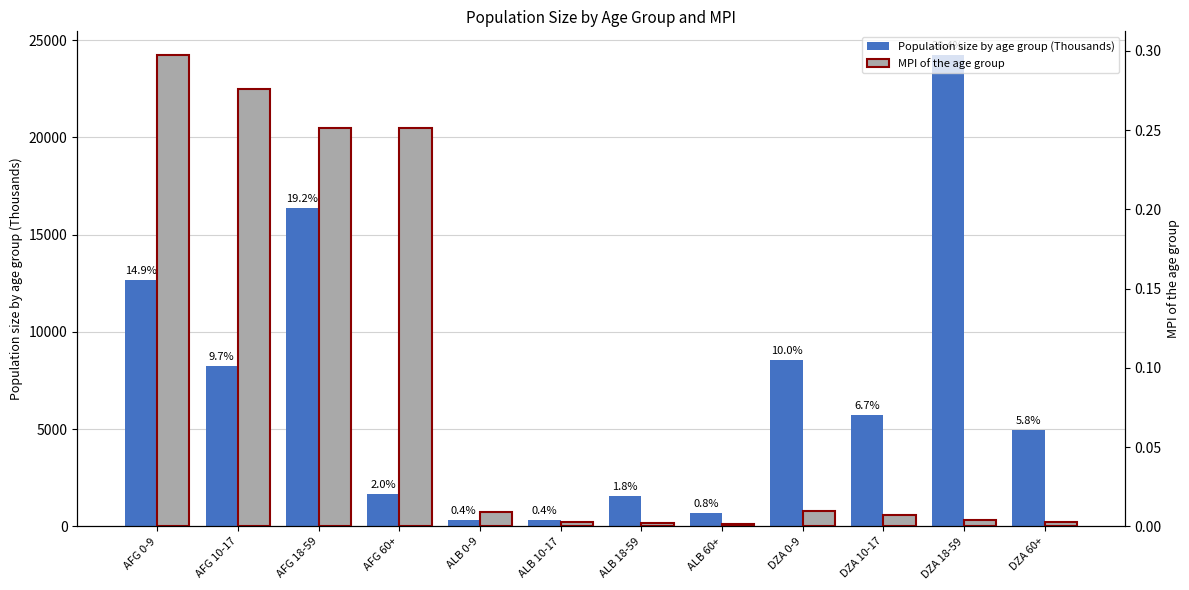

Reading left to right, what are all the values shown in this chart?

Population size by age group (Thousands): AFG 0-9=12672.2	AFG 10-17=8259.3	AFG 18-59=16373.0	AFG 60+=1667.7	ALB 0-9=306.1	ALB 10-17=309.3	ALB 18-59=1563.0	ALB 60+=688.4	DZA 0-9=8532.1	DZA 10-17=5733.6	DZA 18-59=24243.5	DZA 60+=4942.5
MPI of the age group: AFG 0-9=0.3	AFG 10-17=0.3	AFG 18-59=0.3	AFG 60+=0.3	ALB 0-9=0.0	ALB 10-17=0.0	ALB 18-59=0.0	ALB 60+=0.0	DZA 0-9=0.0	DZA 10-17=0.0	DZA 18-59=0.0	DZA 60+=0.0